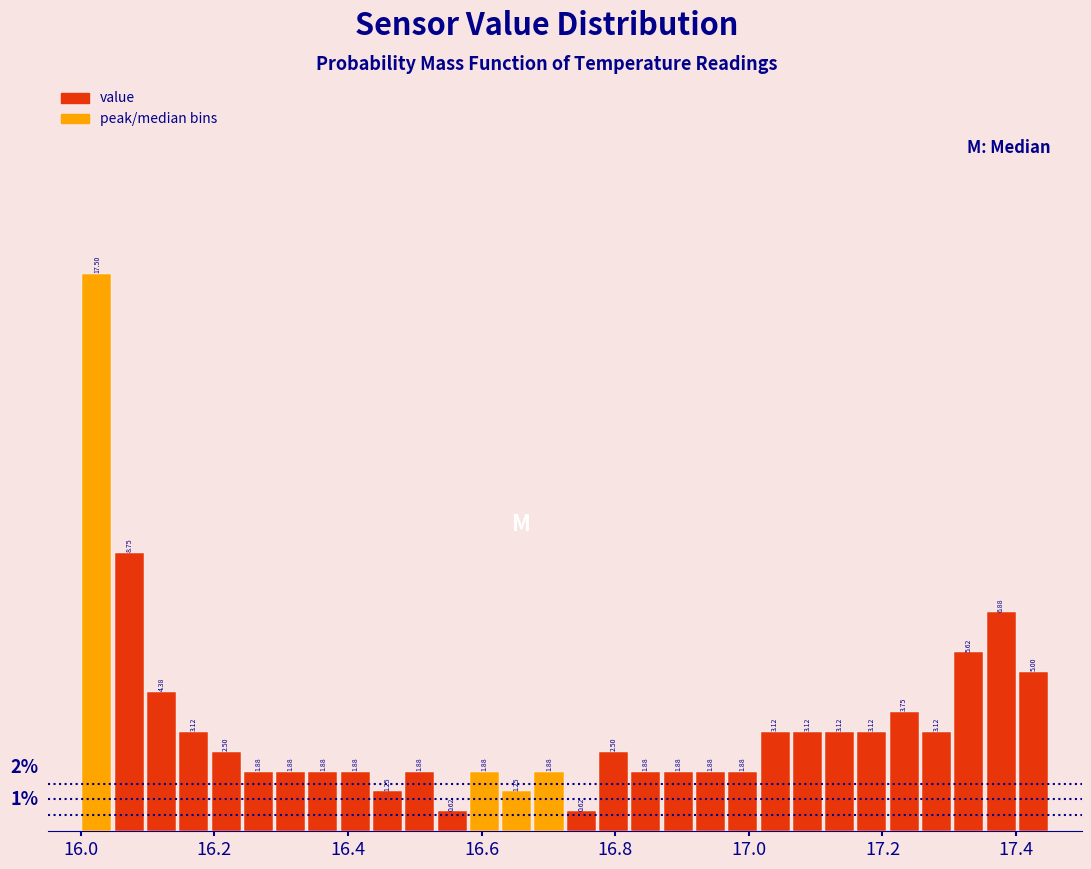

Around what value on the x-axis is the tallest bar? Give the approximate position of its centre, as read against the axis.

16.02